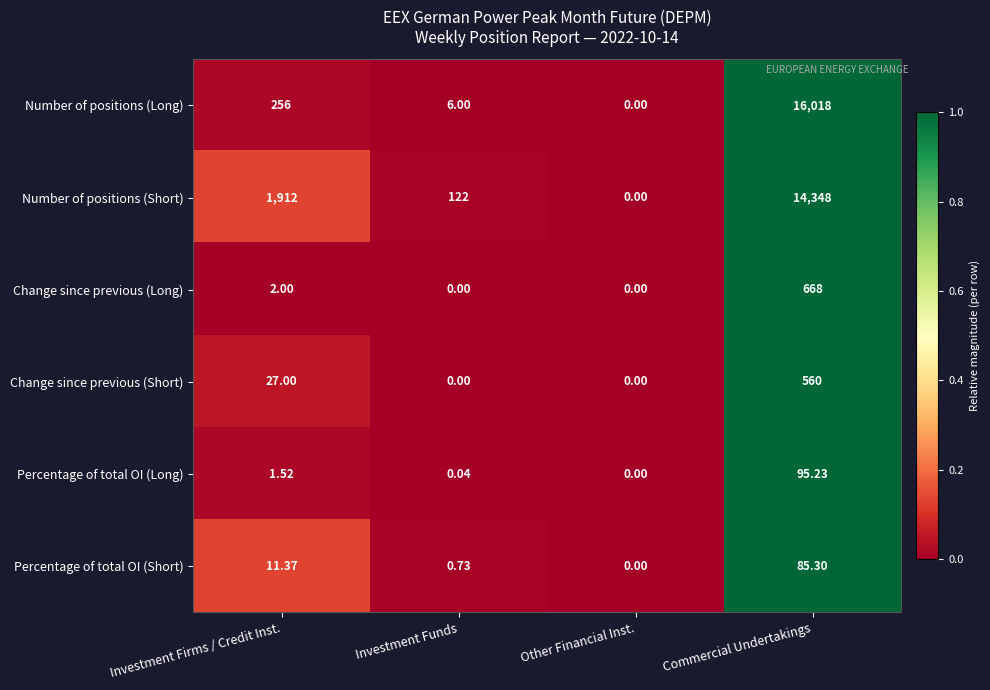

At which category is the sum across all series the highest?

Commercial Undertakings